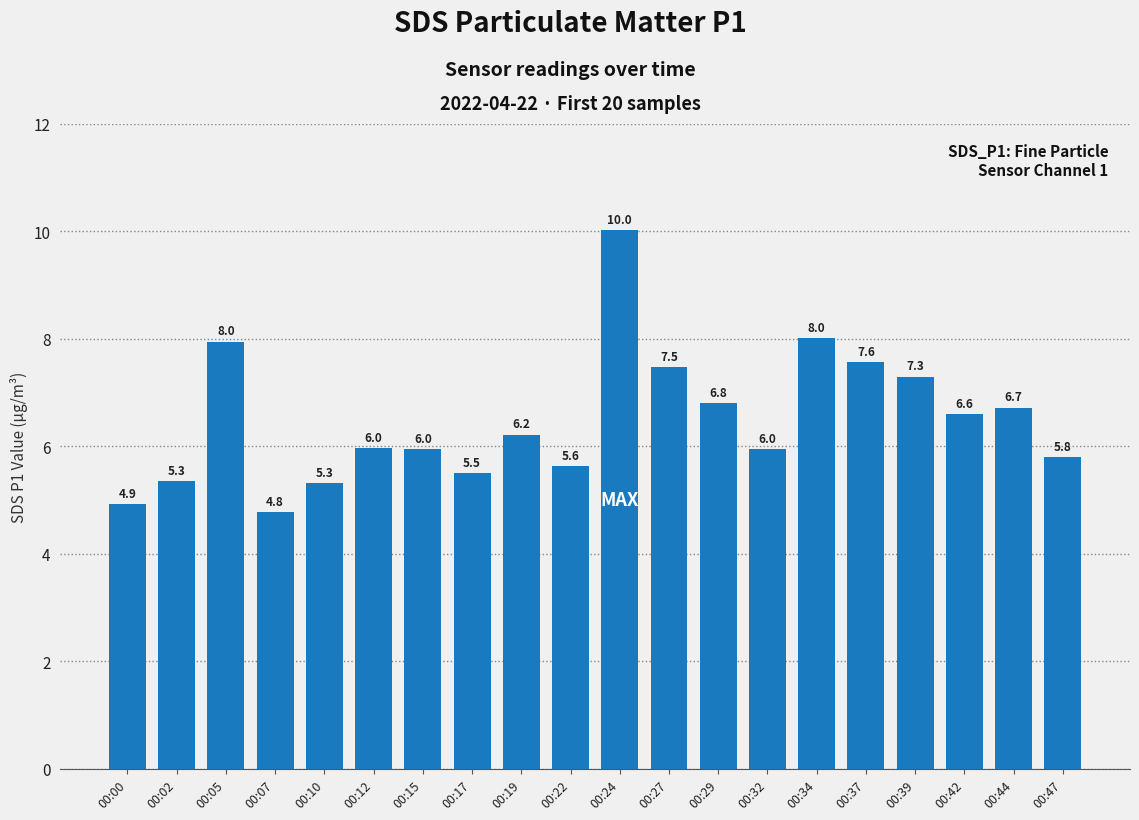

Which has a higher value, 00:37 or 00:10?

00:37